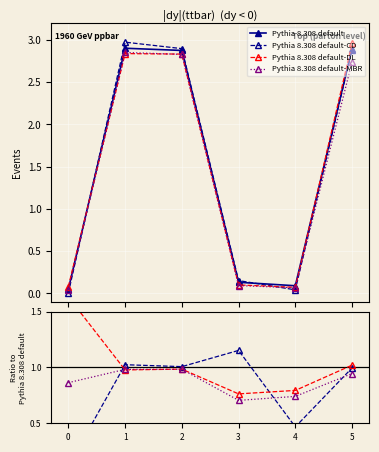

Count the number of data series in this chart.

4